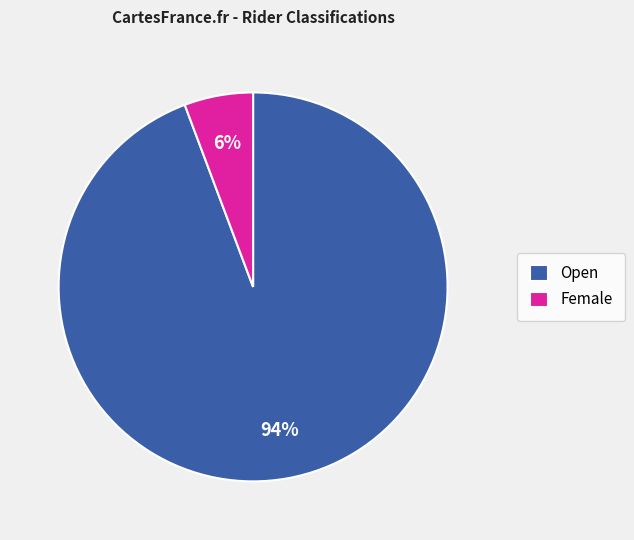

Count the number of slices in the pie.

2